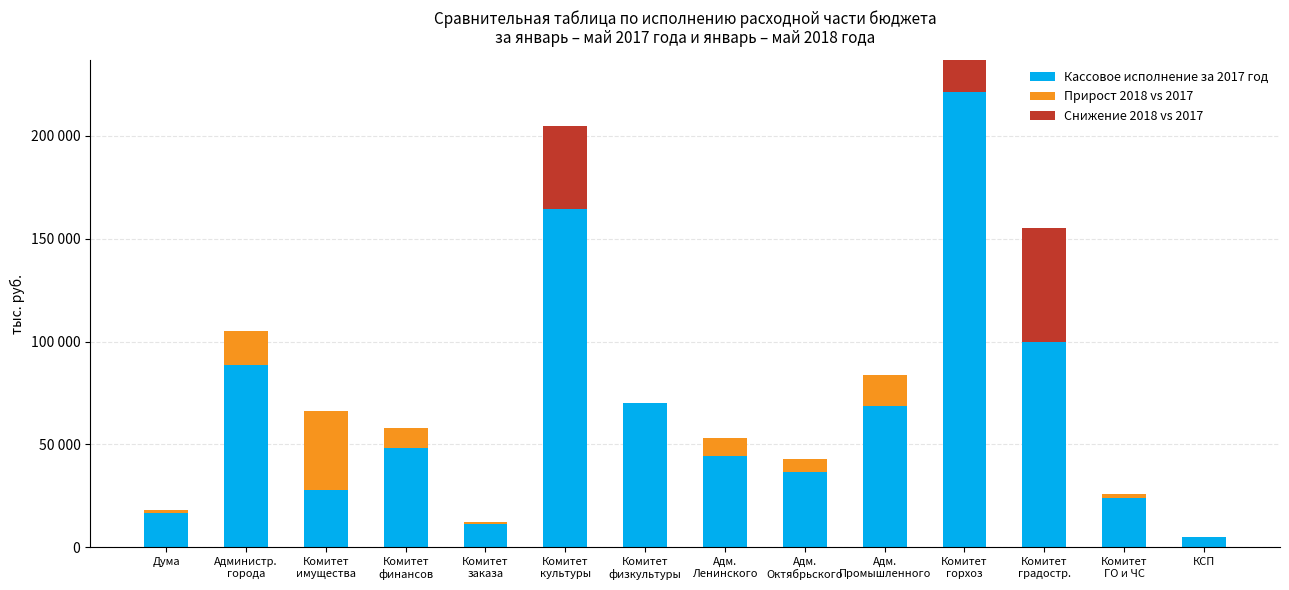

At which category is the sum across all series the highest?

Комитет
горхоз